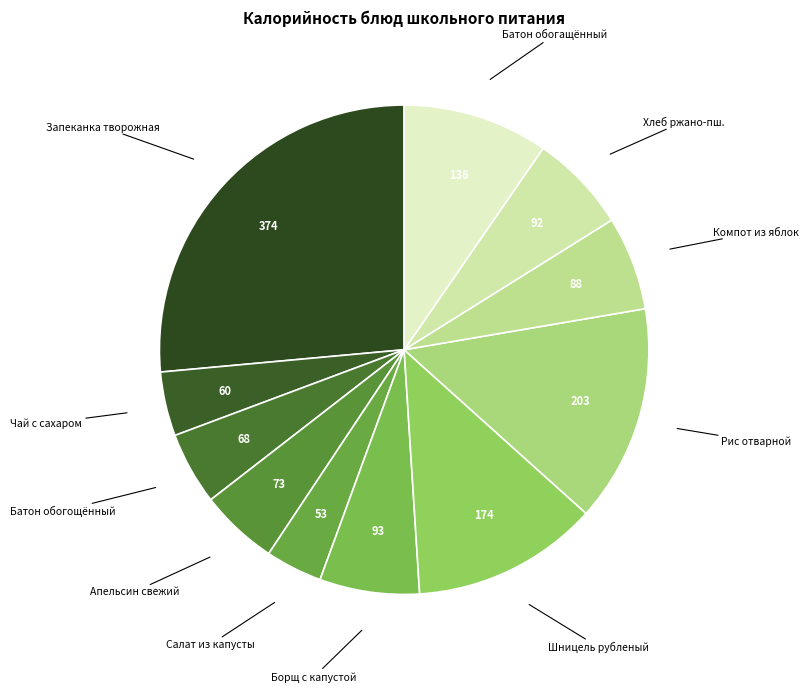

Count the number of slices in the pie.

11